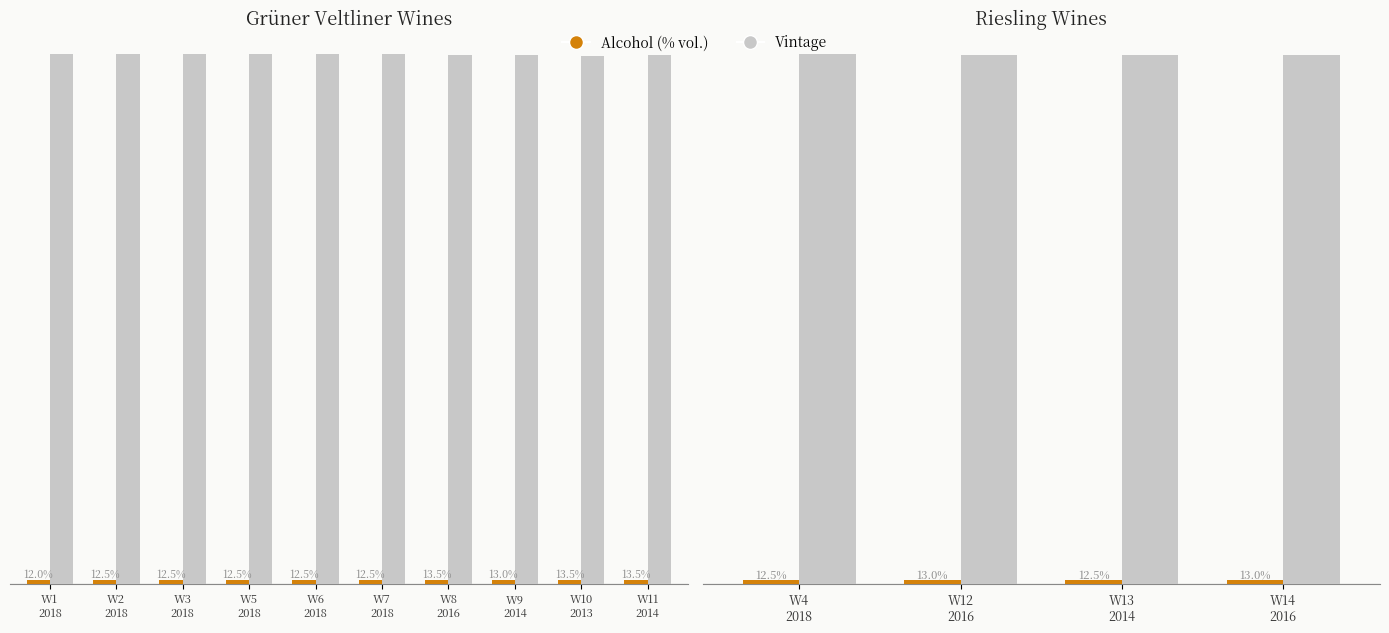

Does the chart contain any negative values?

No